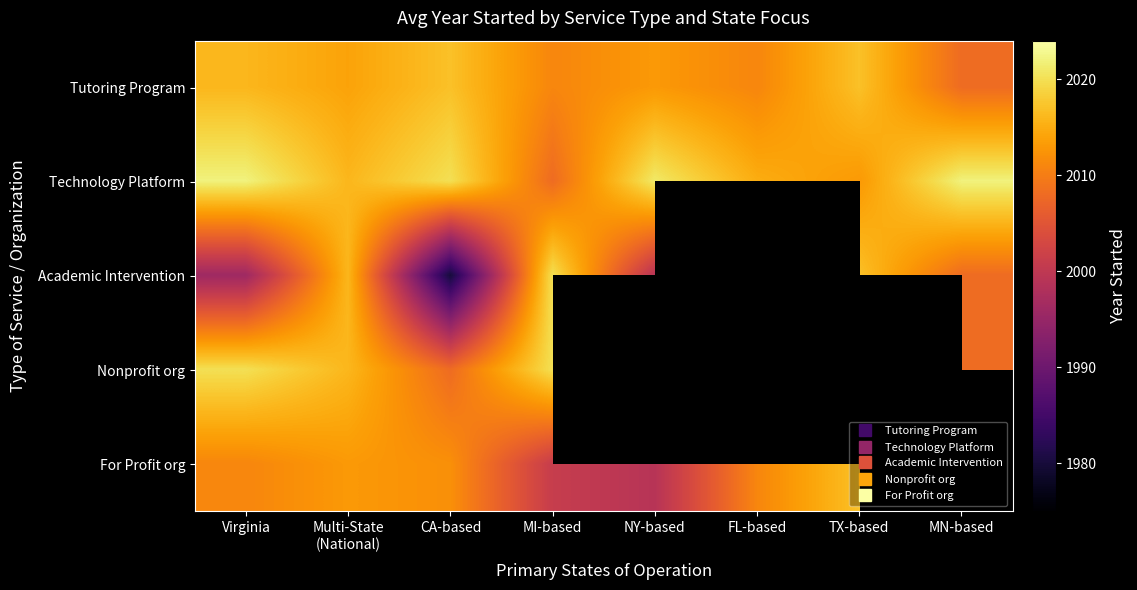

At how many categories does at least one series exceed 2012?

8